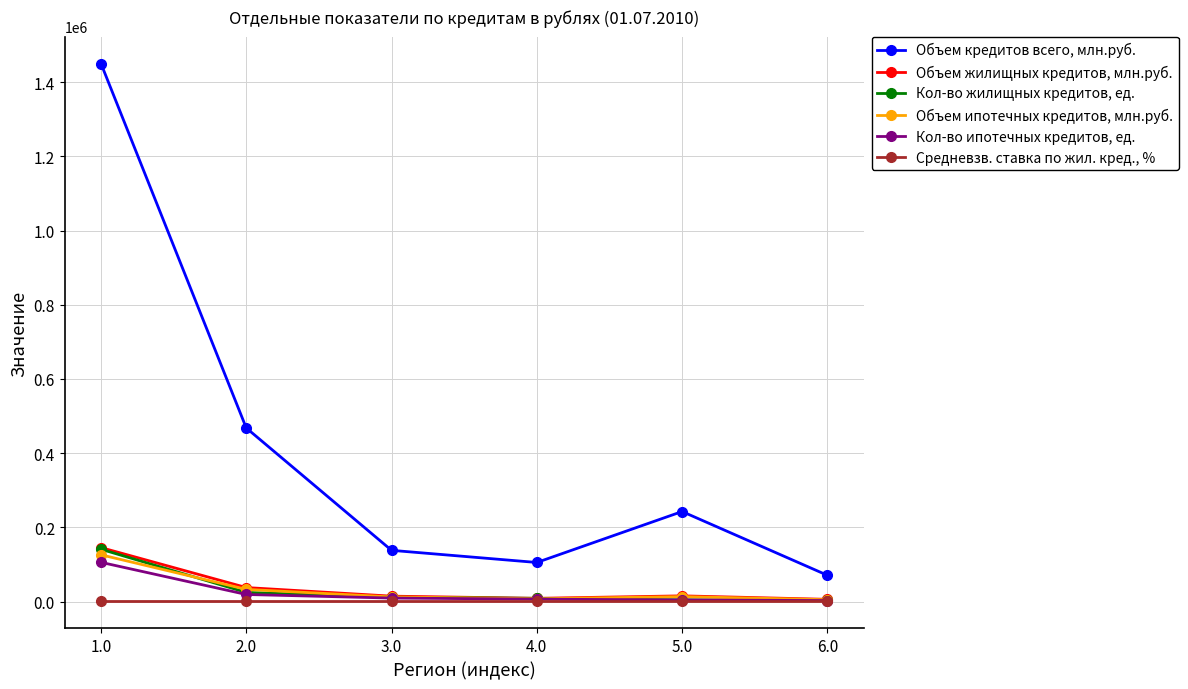

The Объем кредитов всего, млн.руб. series shows 242547.0 at 5.0. True or false?

True